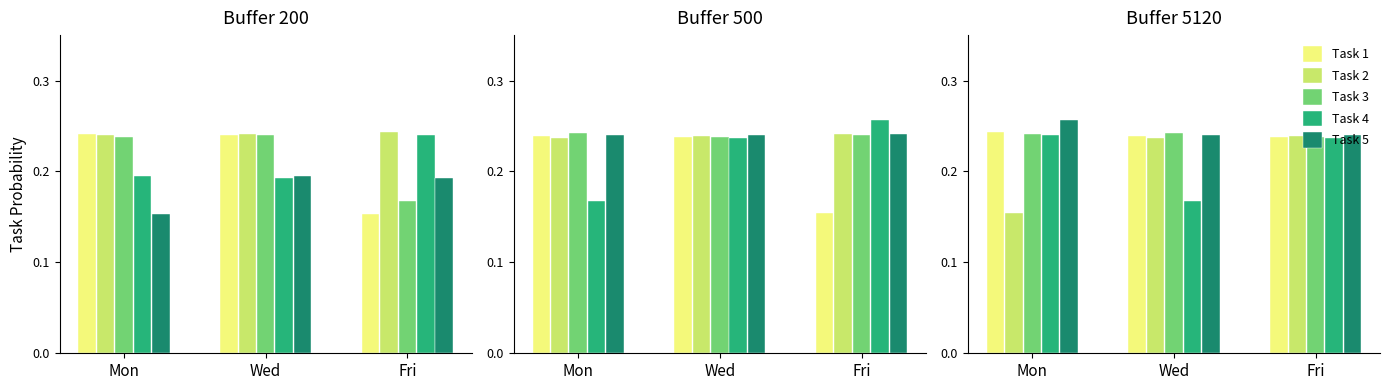

At which label does Task 4 reach its peak?

Mon